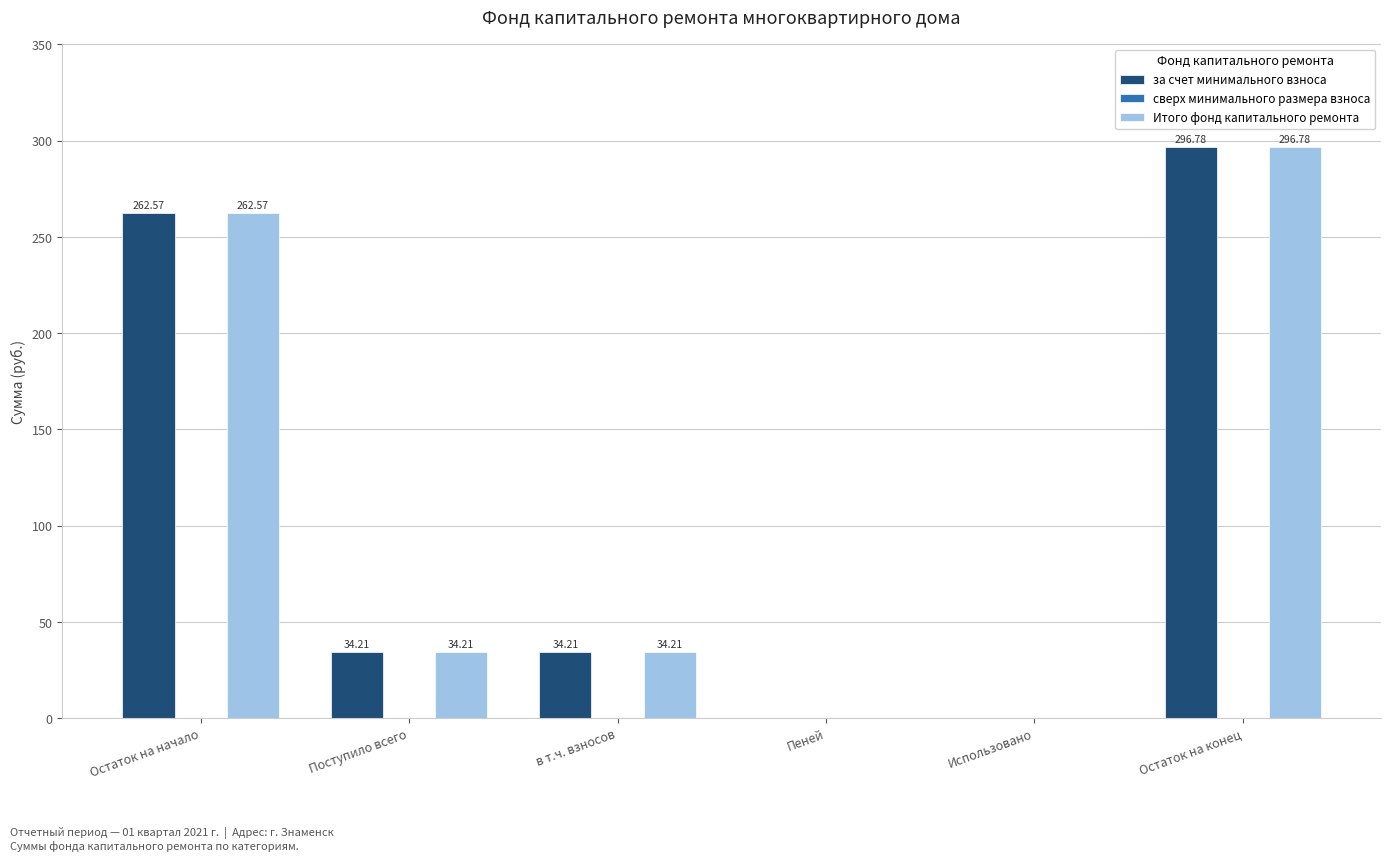

What is the total value across all series at в т.ч. взносов?

68.4